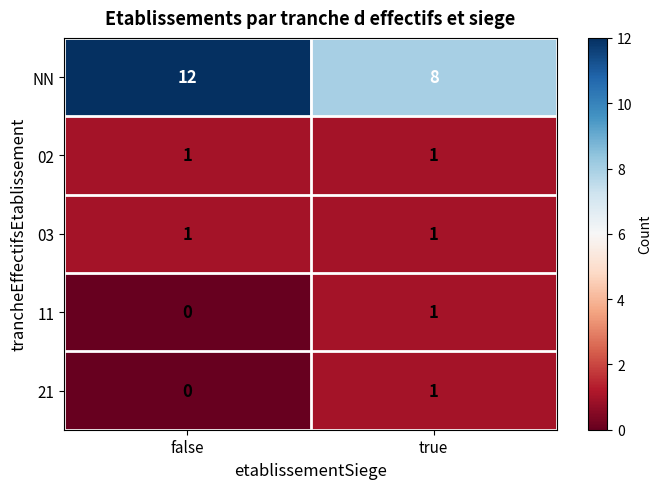

Rank the categories by 11 value from lowest to highest.

false, true